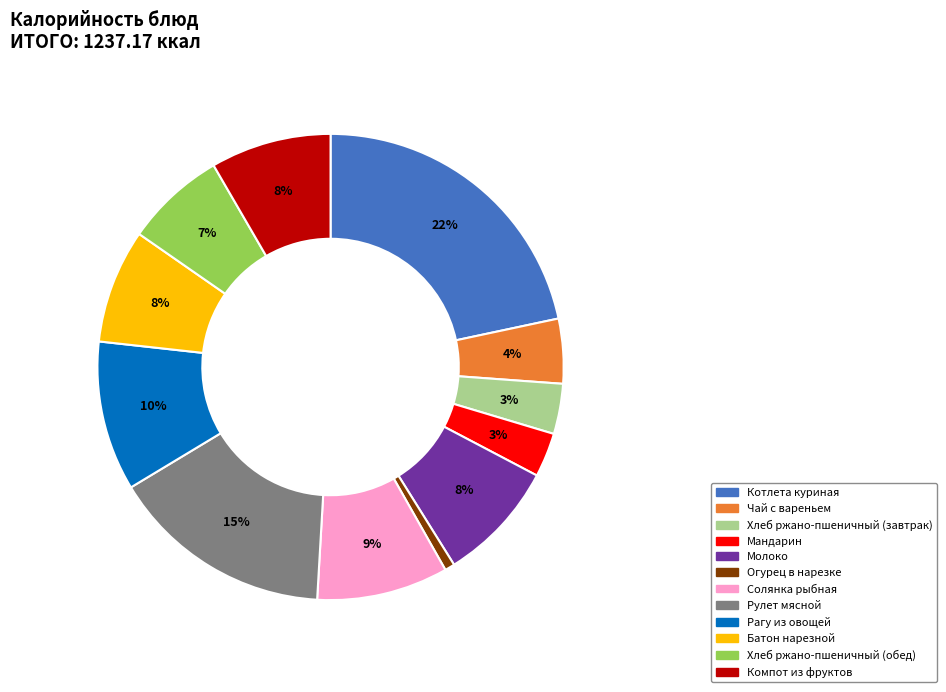

How many segments does this pie chart have?

12